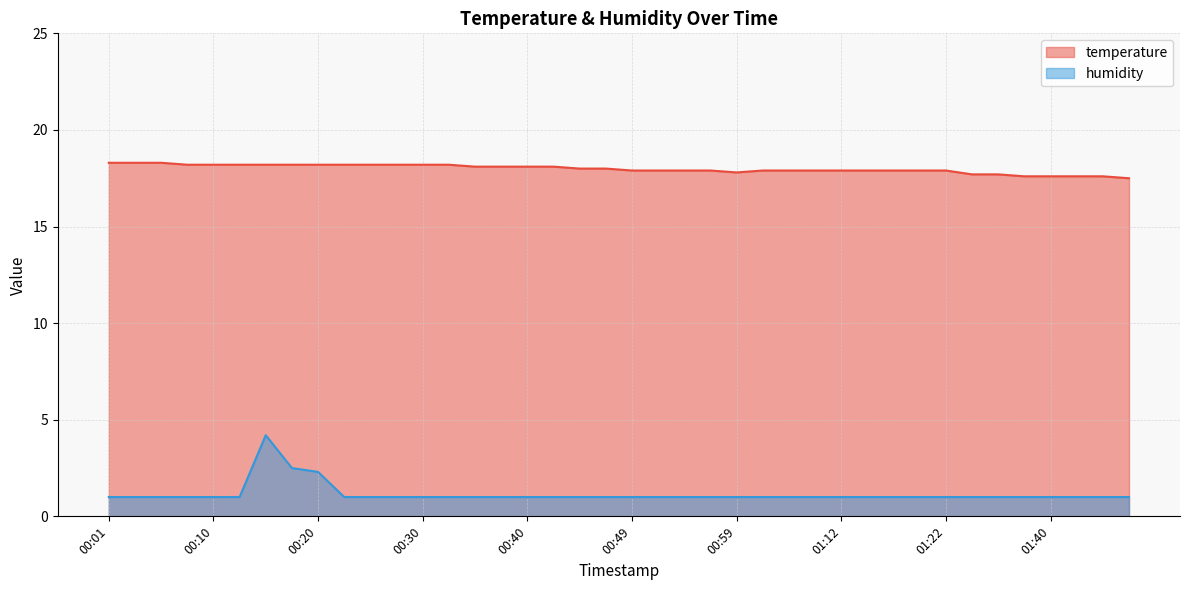

At how many categories does at least one series exceed 3?

40